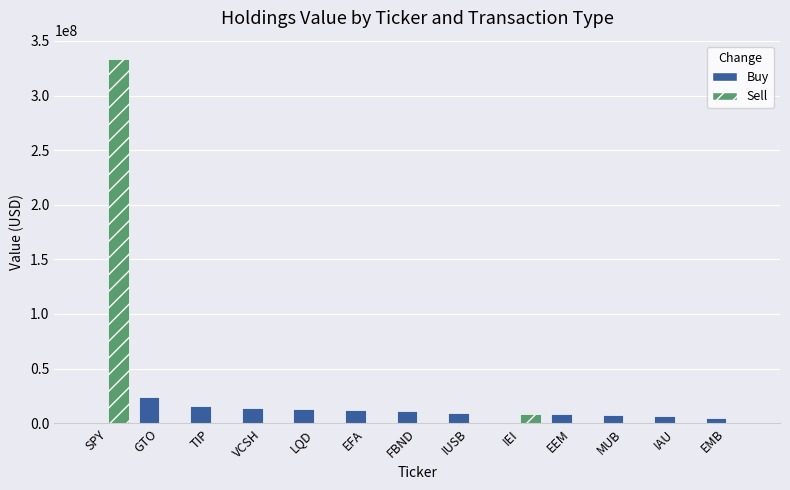

What are all the series names shown in the legend?

Buy, Sell